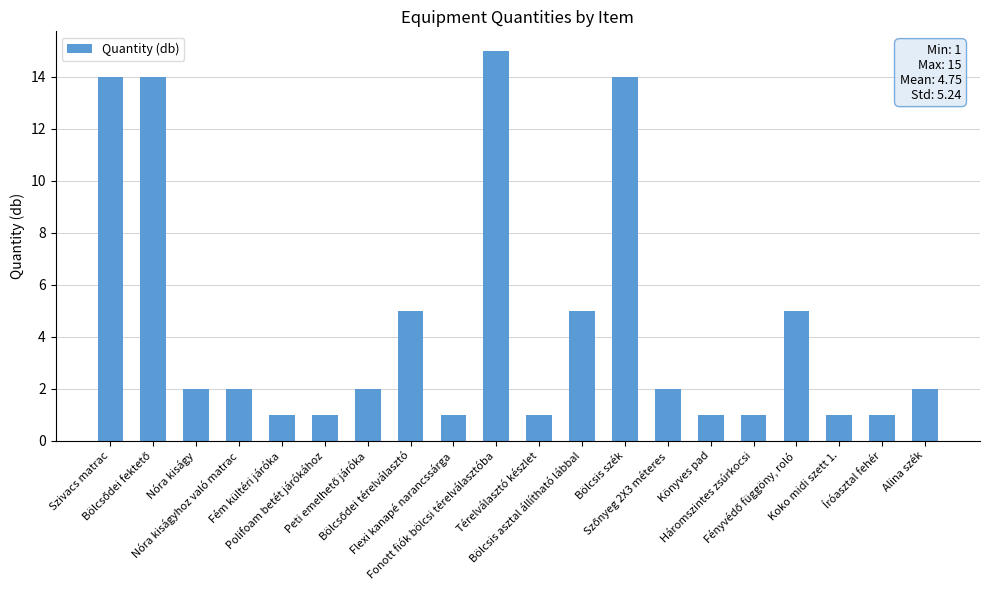

How many categories are shown in the chart?

20